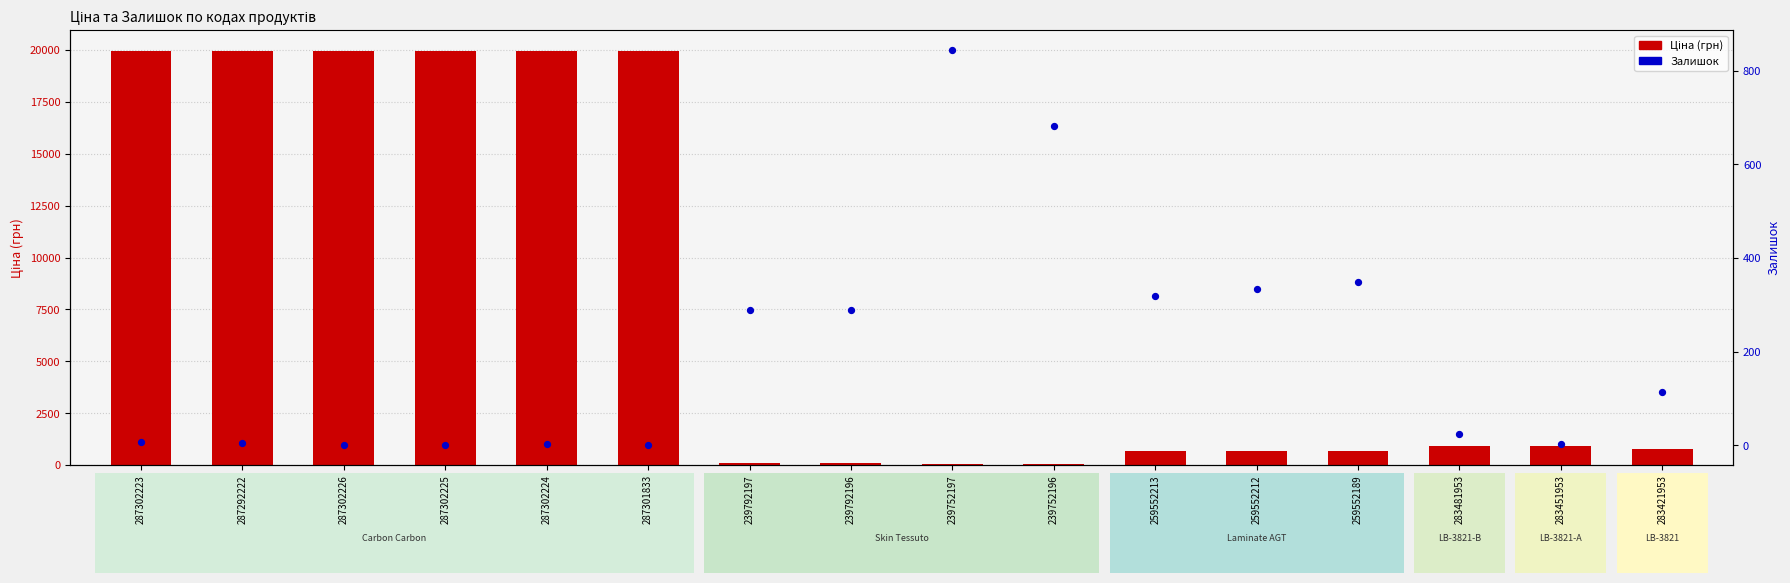

Which series contains the lowest Y value?

Залишок